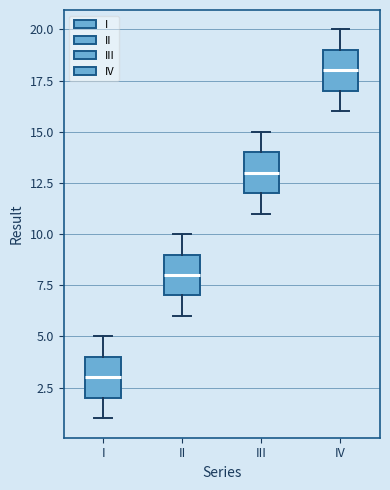

Reading left to right, read every box against the y-axis: the position of its median line, the range the box covers, and the ends of its whiskers. The values are not printed on the chart, so give them approximately, as read against the axis.

I: median 3, box 2 to 4, whiskers 1 to 5
II: median 8, box 7 to 9, whiskers 6 to 10
III: median 13, box 12 to 14, whiskers 11 to 15
IV: median 18, box 17 to 19, whiskers 16 to 20